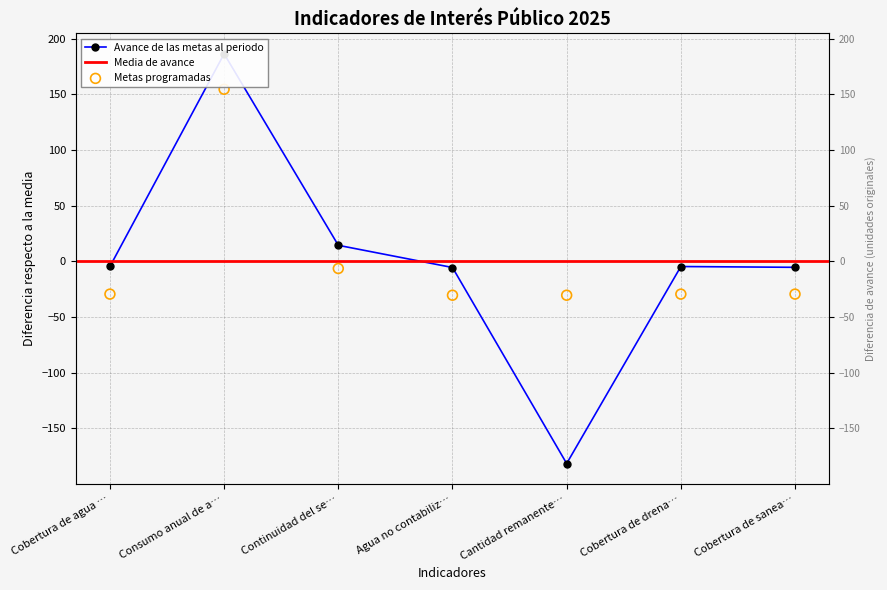

Is the value of Metas programadas at Agua no contabiliz… greater than the value of Avance de las metas al periodo at Cobertura de agua …?

No